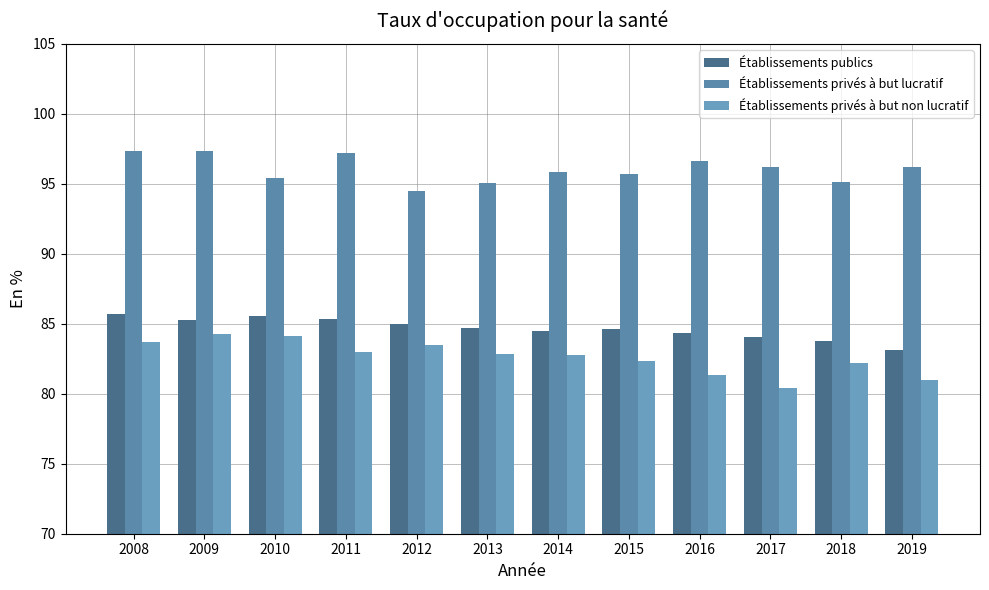

Is it true that Établissements publics equals 85.7 at 2008?

True